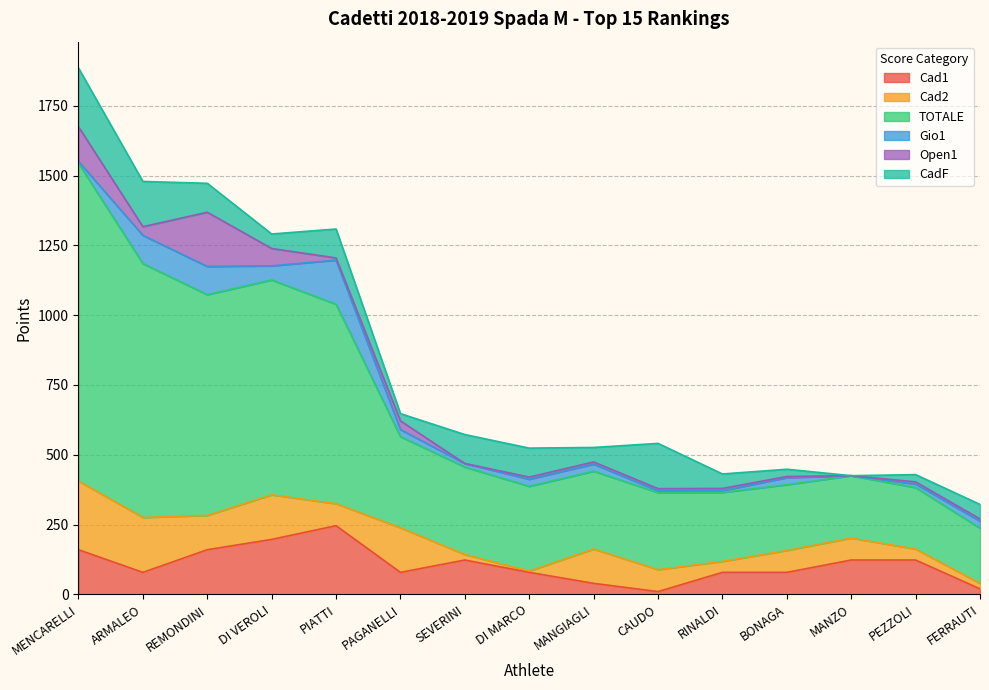

Is the value of Cad1 at FERRAUTI greater than the value of Cad2 at PEZZOLI?

No